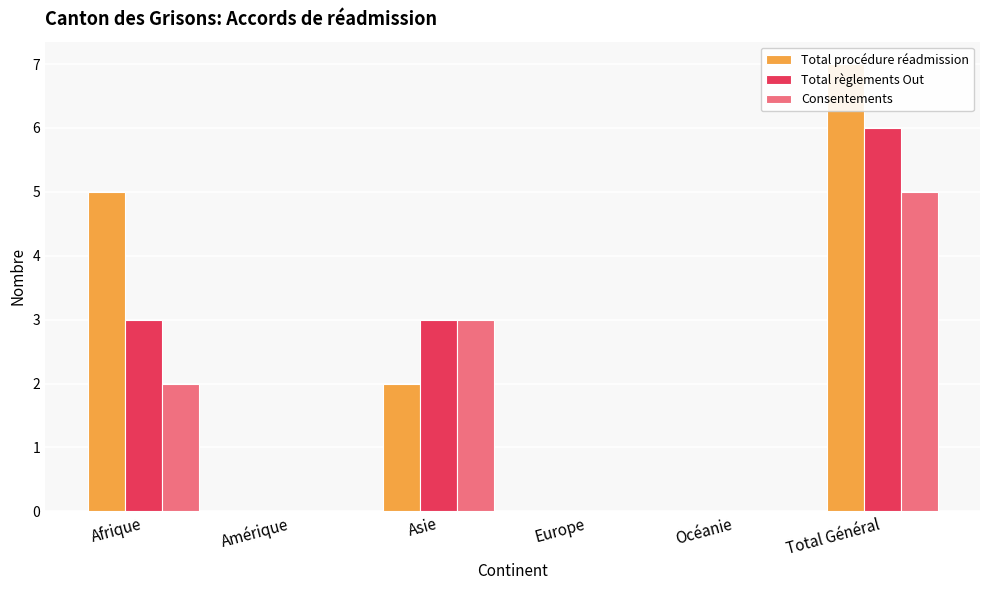

What position from the left is Afrique?

1